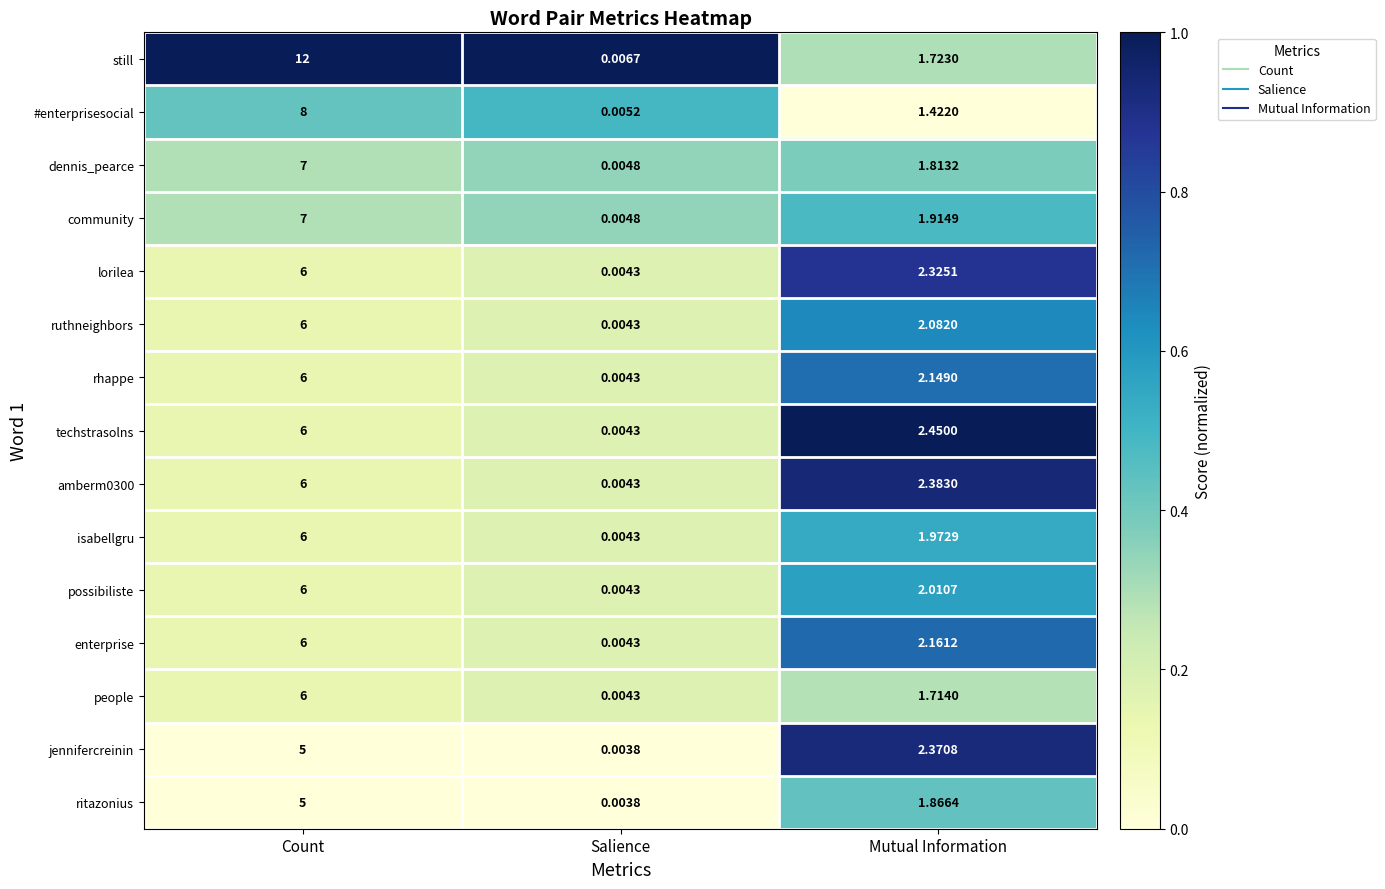

At which category is the sum across all series the highest?

Count